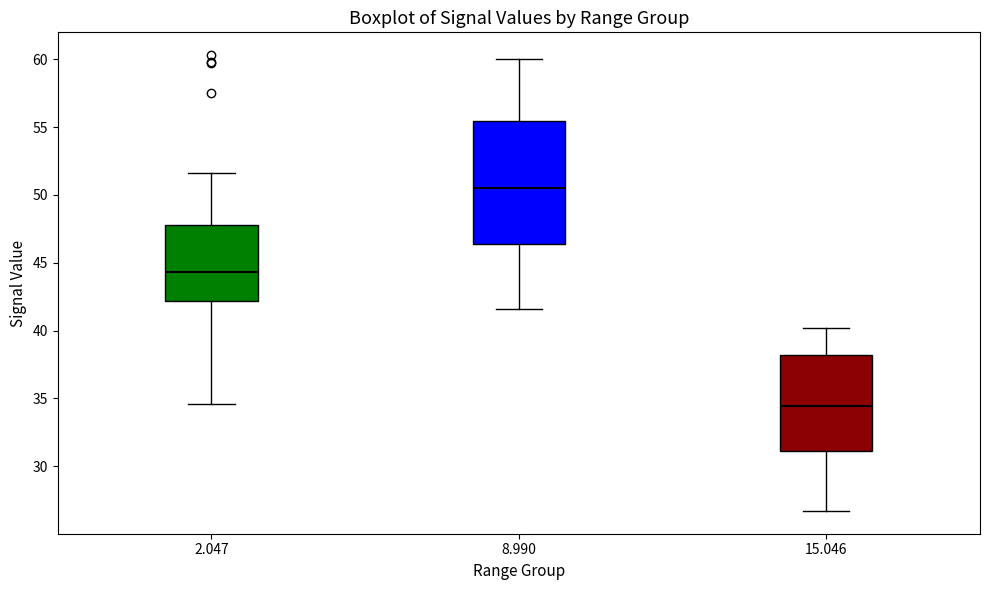

Where does the upper whisker of the box at x = 2.047 end on the y-axis? The values are not printed on the chart, so give them approximately, as read against the axis.

51.5